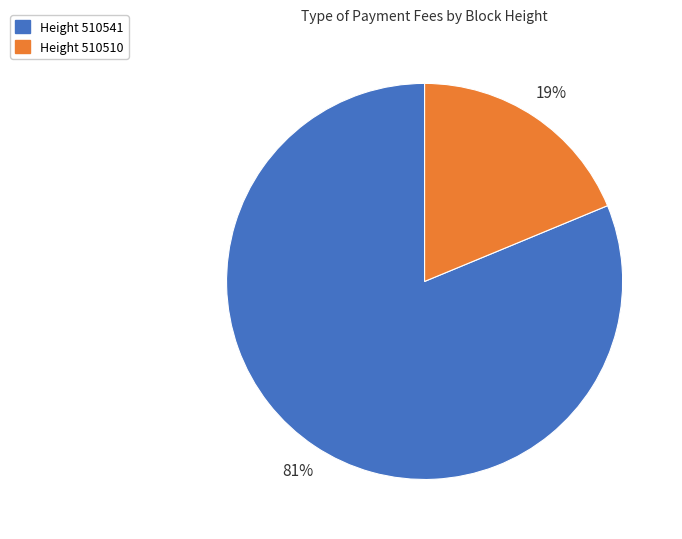

To the nearest percent, what portion does Height 510541 represent?

81%